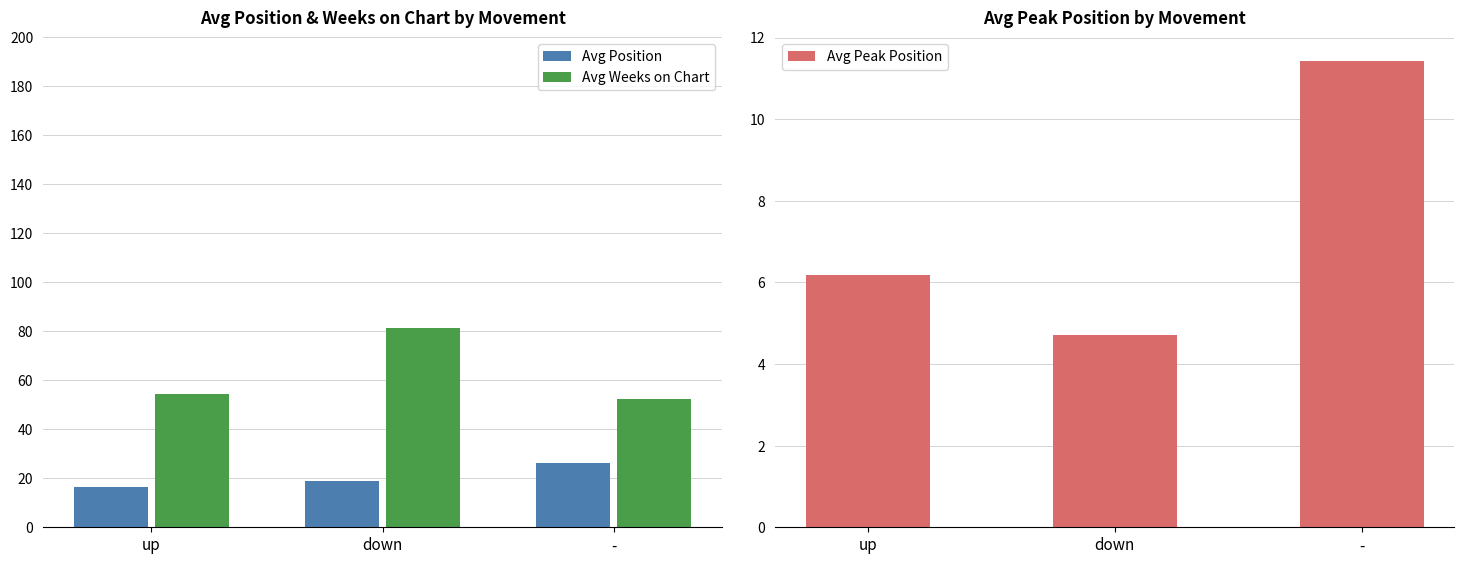

What is the total value across all series at up?

77.1